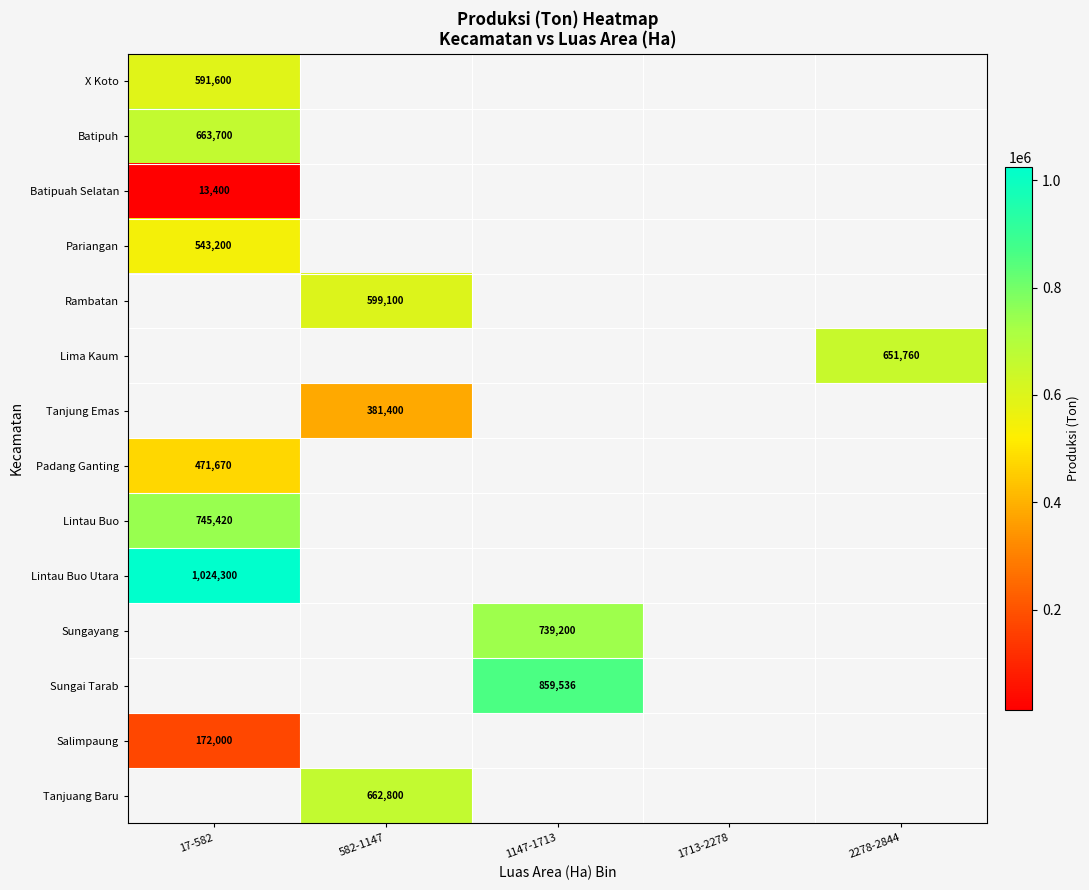

Is it true that Pariangan equals 543200 at 17-582?

True